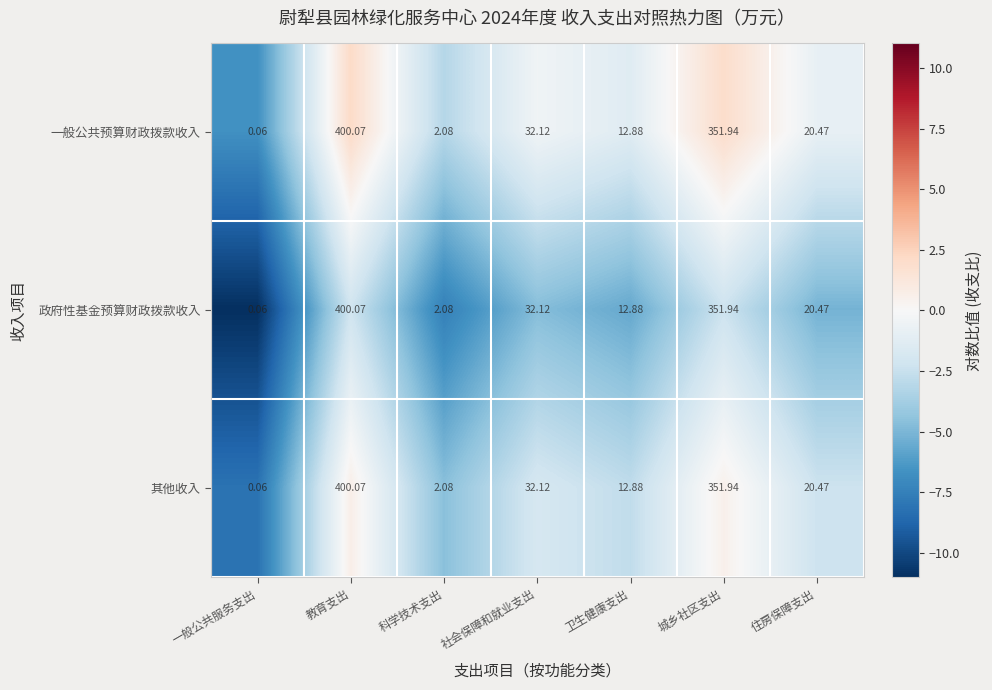

List the labels in order of 其他收入 value, largest first.

教育支出, 城乡社区支出, 社会保障和就业支出, 住房保障支出, 卫生健康支出, 科学技术支出, 一般公共服务支出